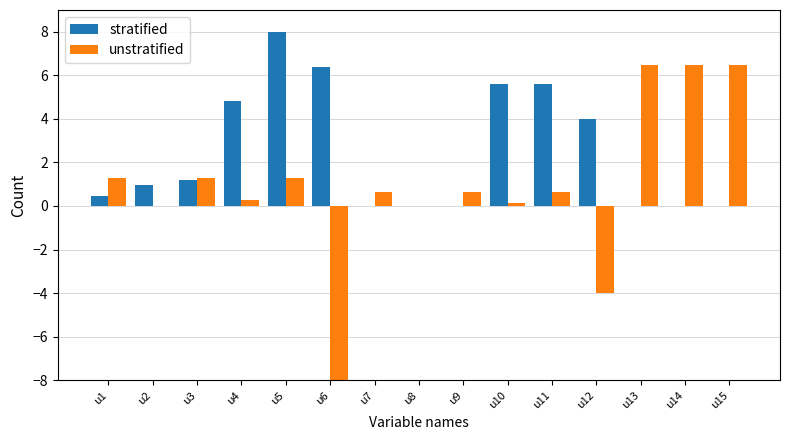

Which series has the widest spread of values?

unstratified